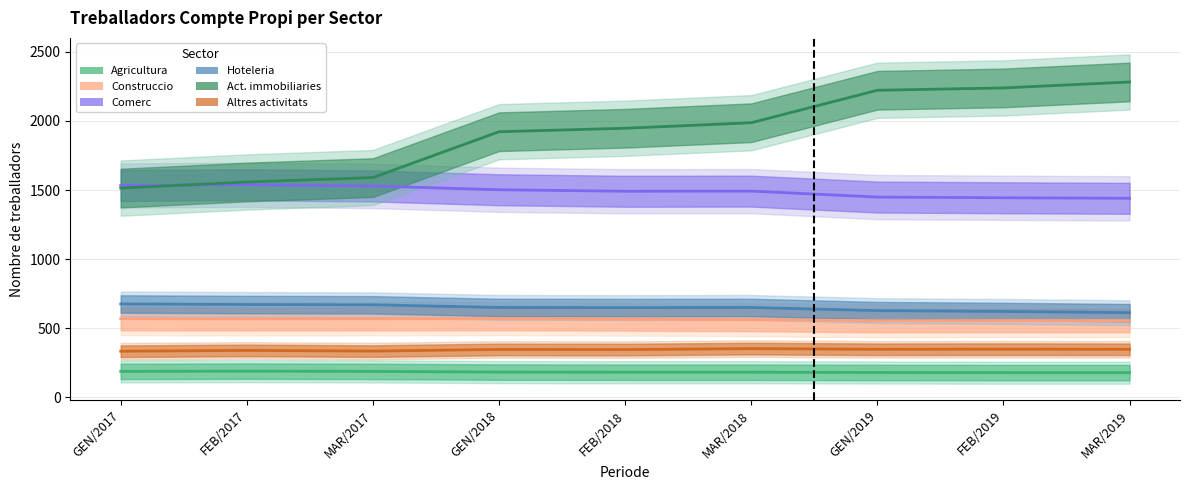

Between FEB/2019 and MAR/2019, which is larger?

FEB/2019